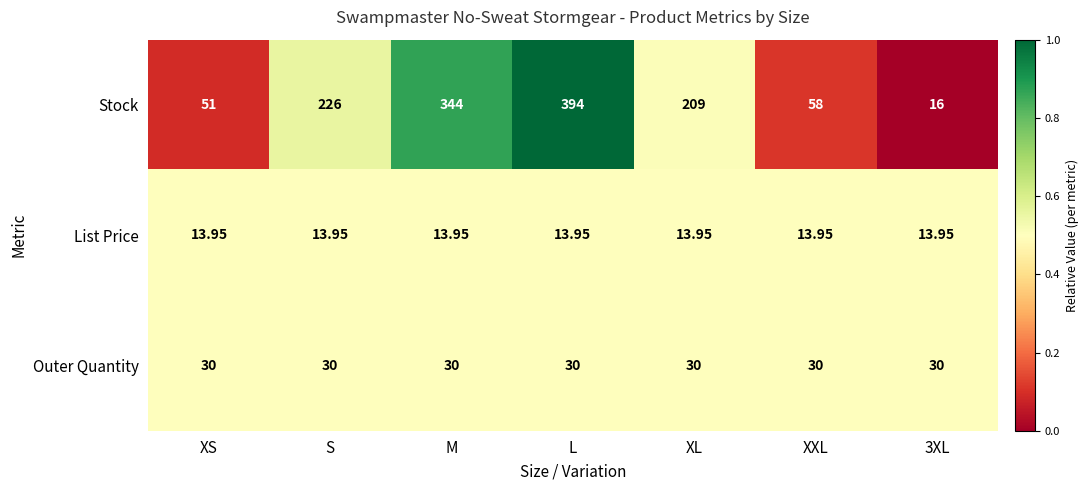

Rank the series at L from lowest to highest value.

List Price, Outer Quantity, Stock